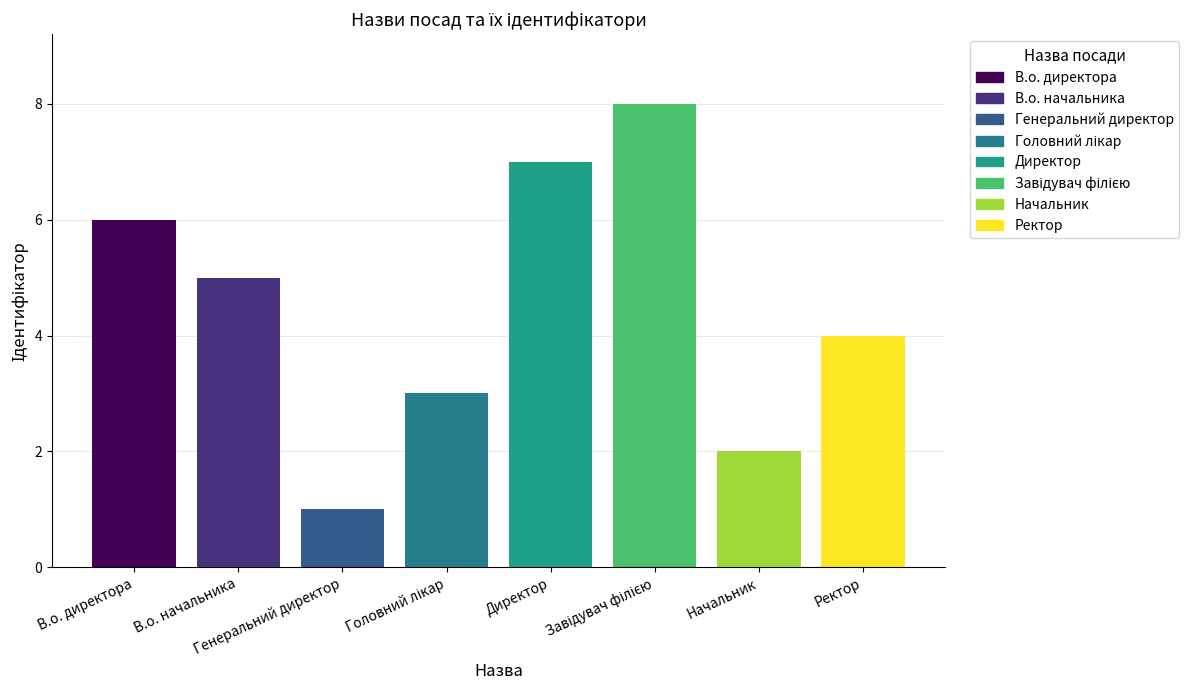

What is the ratio of the value at Ректор to the value at В.о. начальника?

0.8